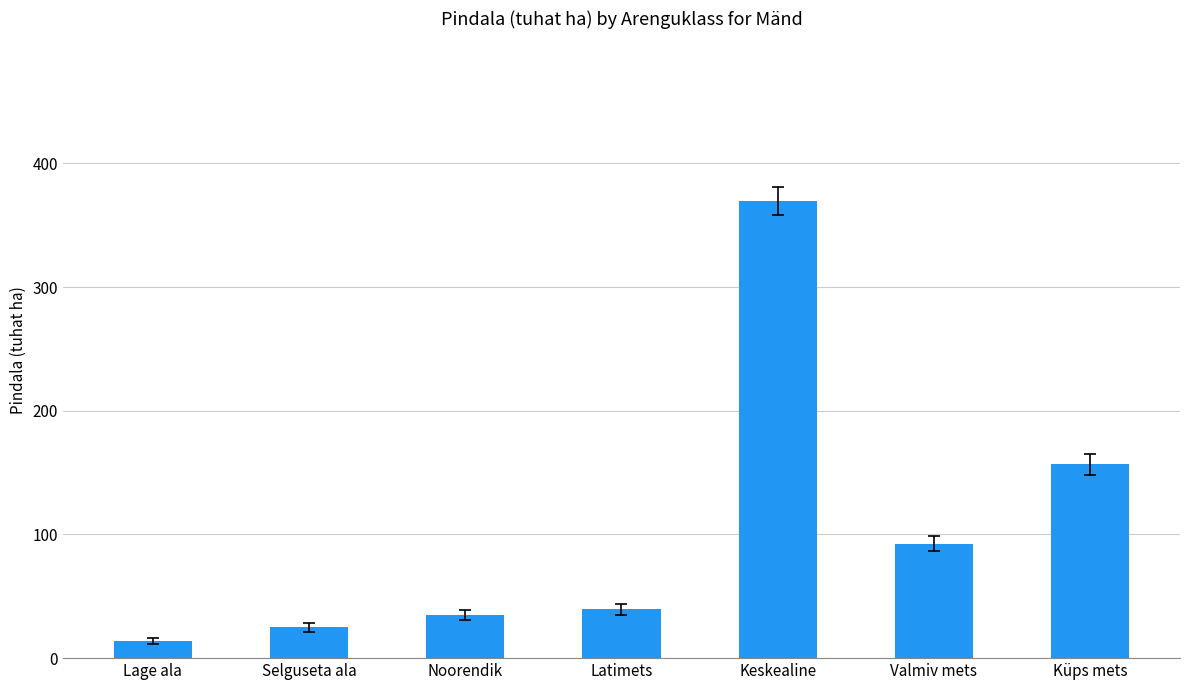

The value at Valmiv mets is 92.6. True or false?

True